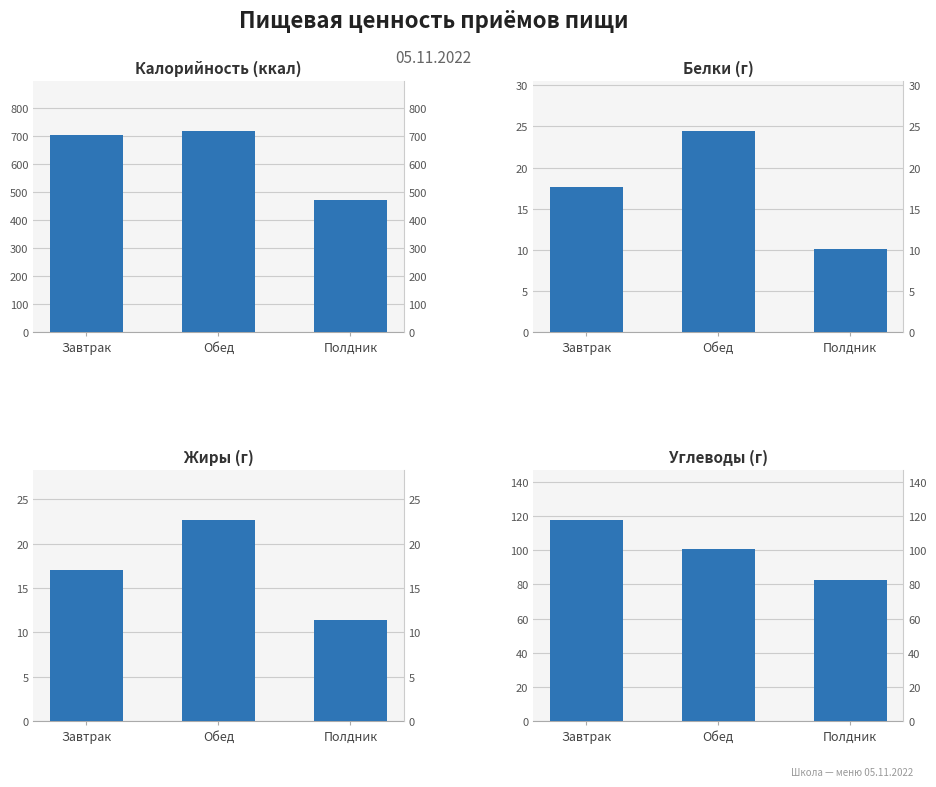

What is the difference between the highest and lowest values at Завтрак?

688.3